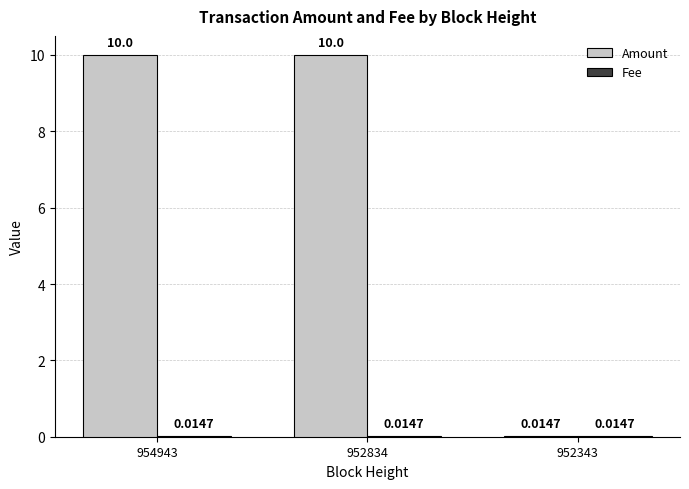

How many data points does each series have?

3